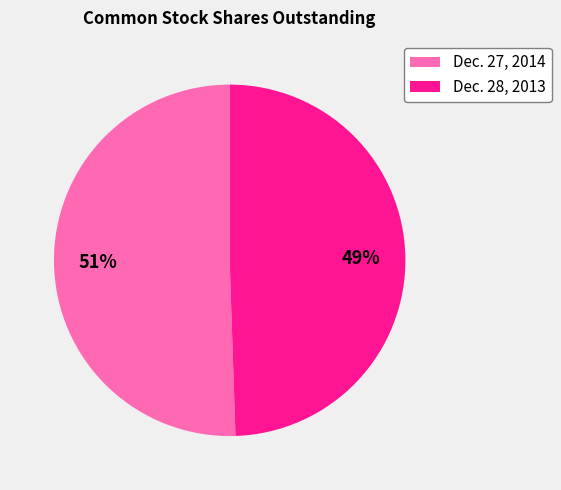

To the nearest percent, what is the average slice percentage?

50%